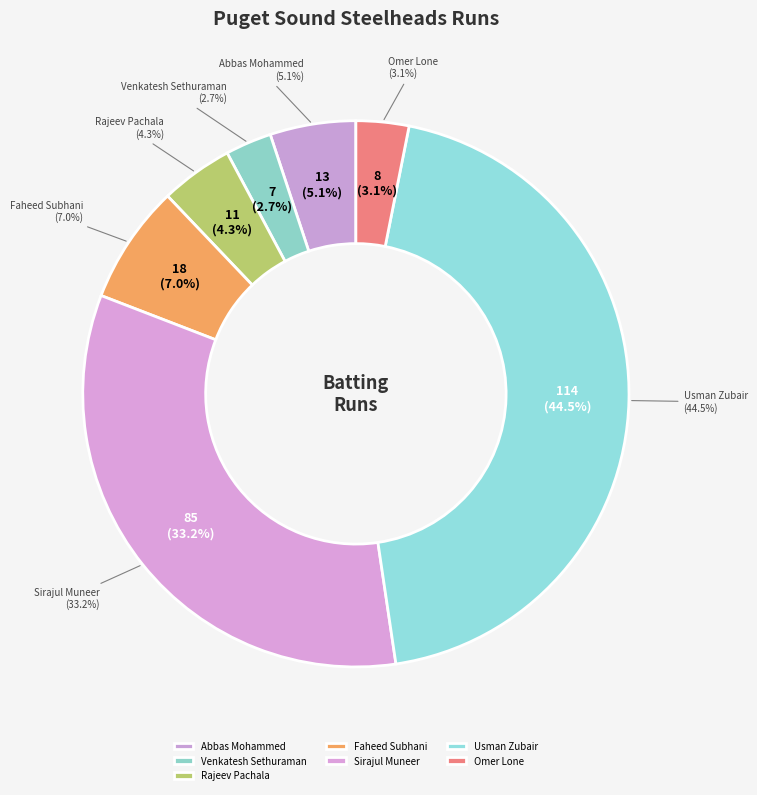

Is it true that Rajeev Pachala is 4% of the pie?

True